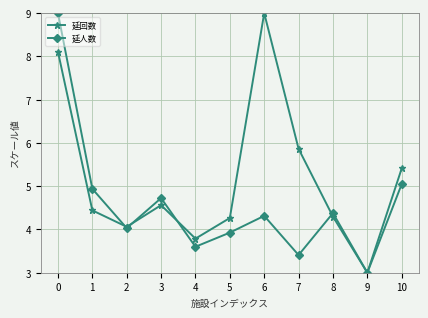

What is the value of the 延人数 point at the 2nd from the left?

4.9